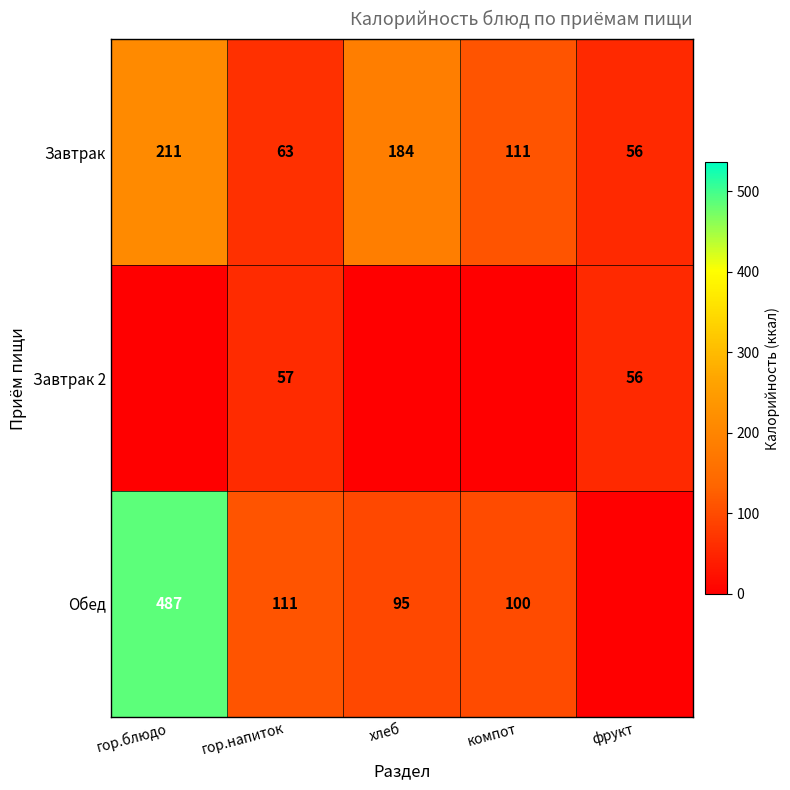

Is the value of Обед at компот greater than the value of Завтрак 2 at гор.напиток?

Yes